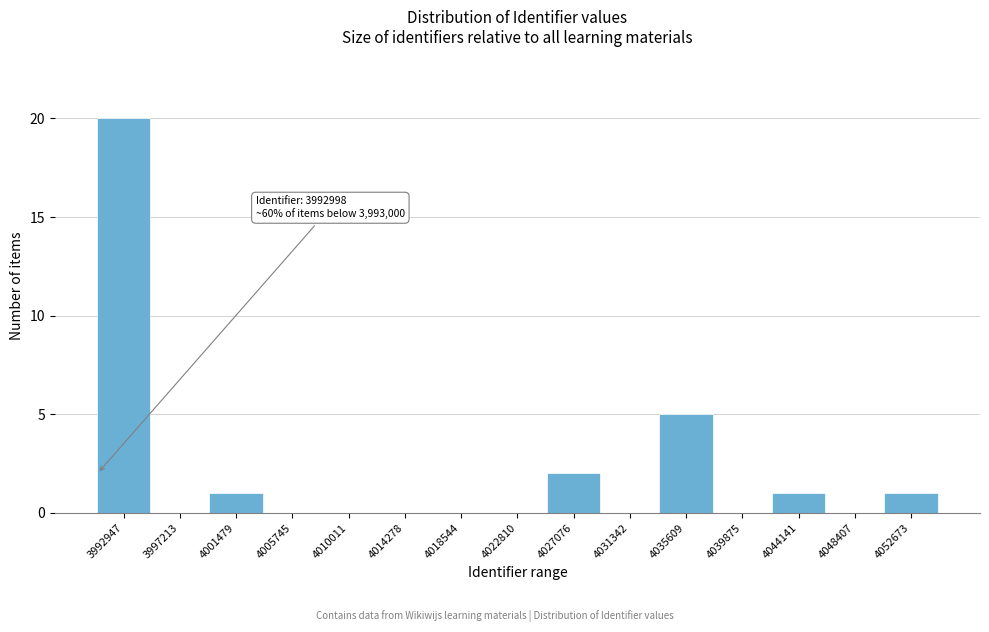

Reading left to right, extract all data points from this chart.

3992947=20	3997213=0	4001479=1	4005745=0	4010011=0	4014278=0	4018544=0	4022810=0	4027076=2	4031342=0	4035609=5	4039875=0	4044141=1	4048407=0	4052673=1